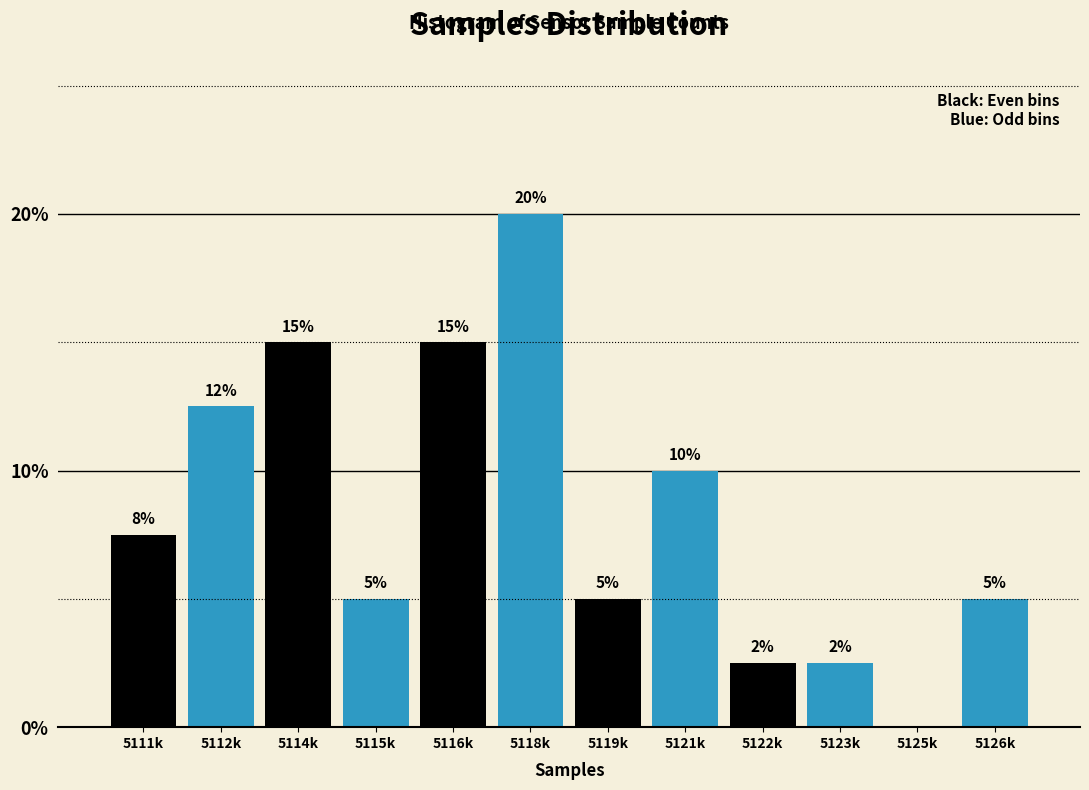

Which has a higher value, 5122k or 5112k?

5112k